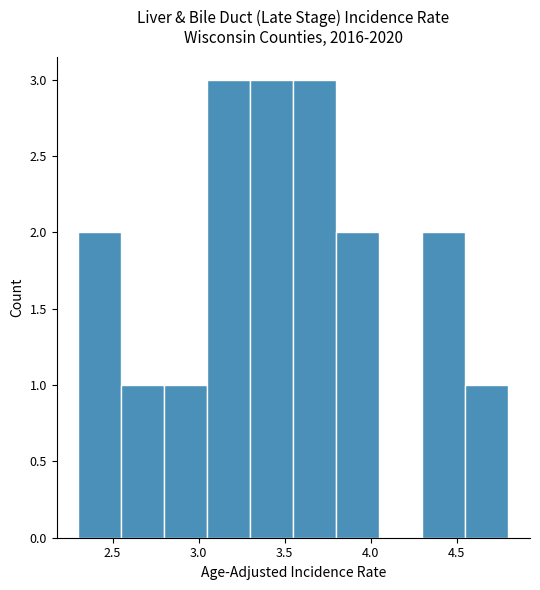

Reading left to right, transcribe this chart: for each bar, give the range it covers on the x-axis and its height. The values are not printed on the chart, so give them approximately, as read against the axis.

2.30 to 2.55: 2
2.55 to 2.80: 1
2.80 to 3.05: 1
3.05 to 3.30: 3
3.30 to 3.55: 3
3.55 to 3.80: 3
3.80 to 4.05: 2
4.05 to 4.30: 0
4.30 to 4.55: 2
4.55 to 4.80: 1